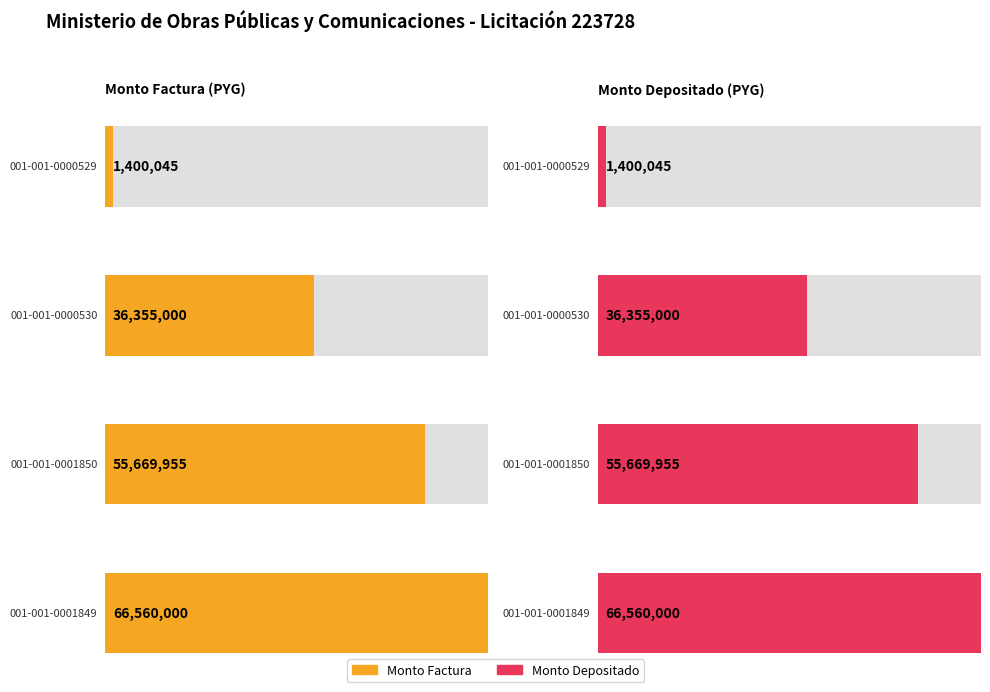

What is the value of the monto_depositado_proveedor bar at the 3rd from the left?

55669955